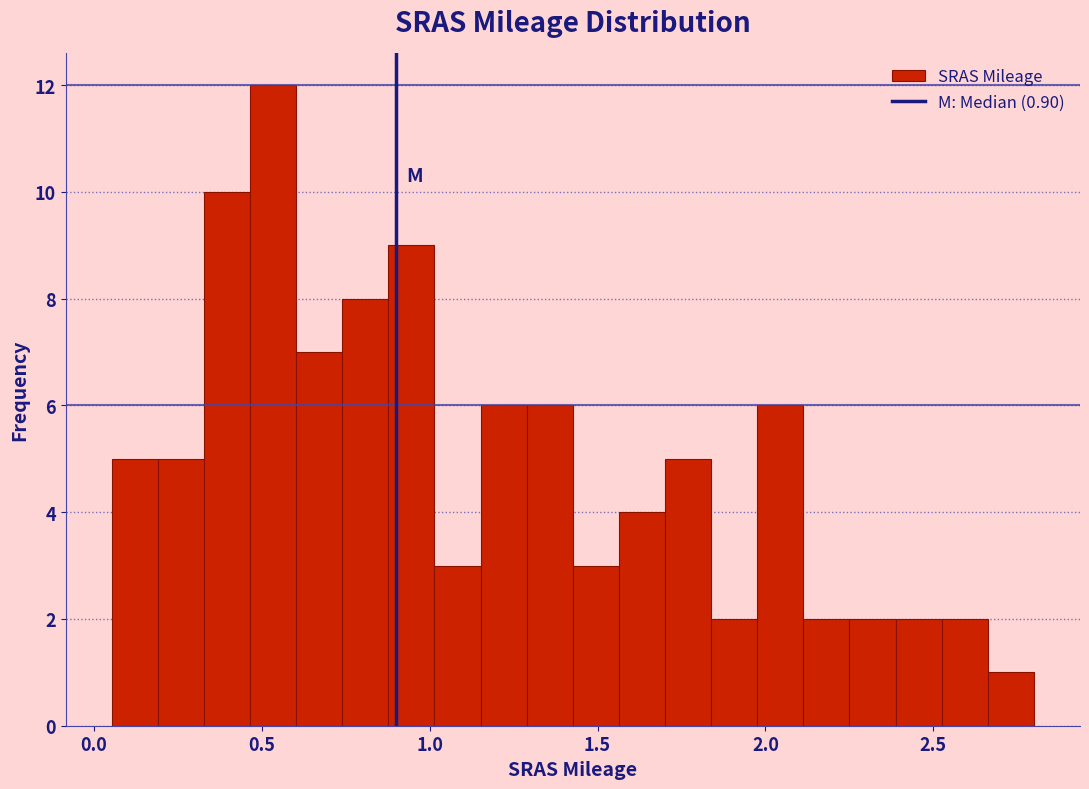

Read against the x-axis, roughly where is the centre of the tallest bar?

0.55